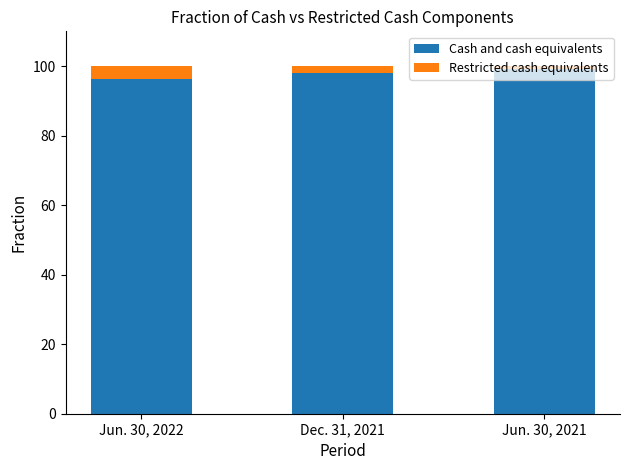

Is it true that Cash and cash equivalents equals 176.8 at Jun. 30, 2021?

False